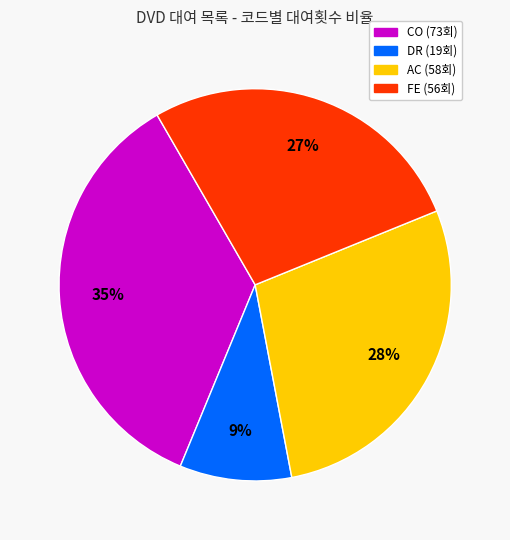

How many slices are in this pie chart?

4